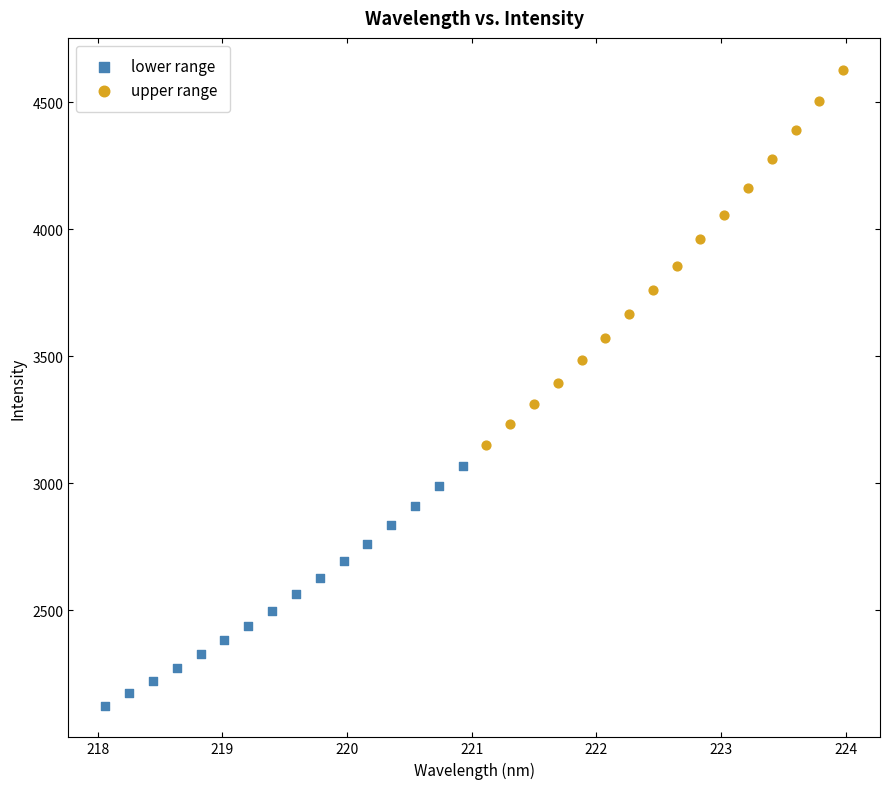

Which series contains the highest Y value?

upper range